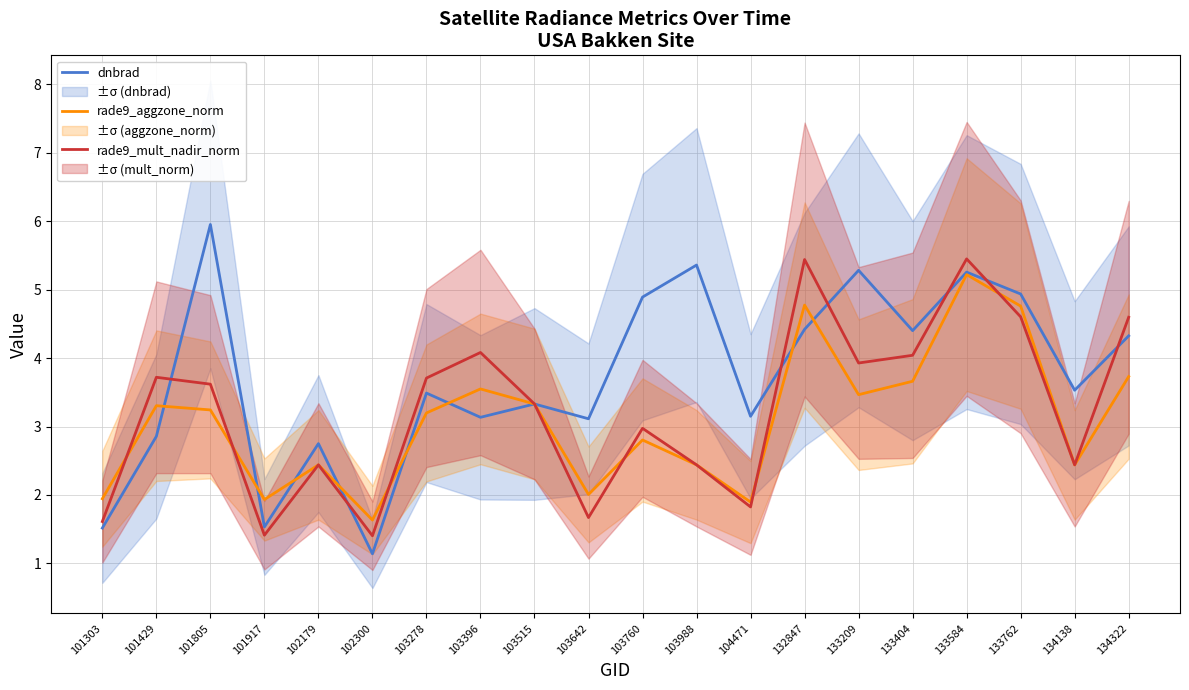

Rank the categories by rade9_aggzone_norm value from lowest to highest.

102300, 104471, 101917, 101303, 103642, 102179, 103988, 134138, 103760, 103278, 101805, 101429, 103515, 133209, 103396, 133404, 134322, 133762, 132847, 133584